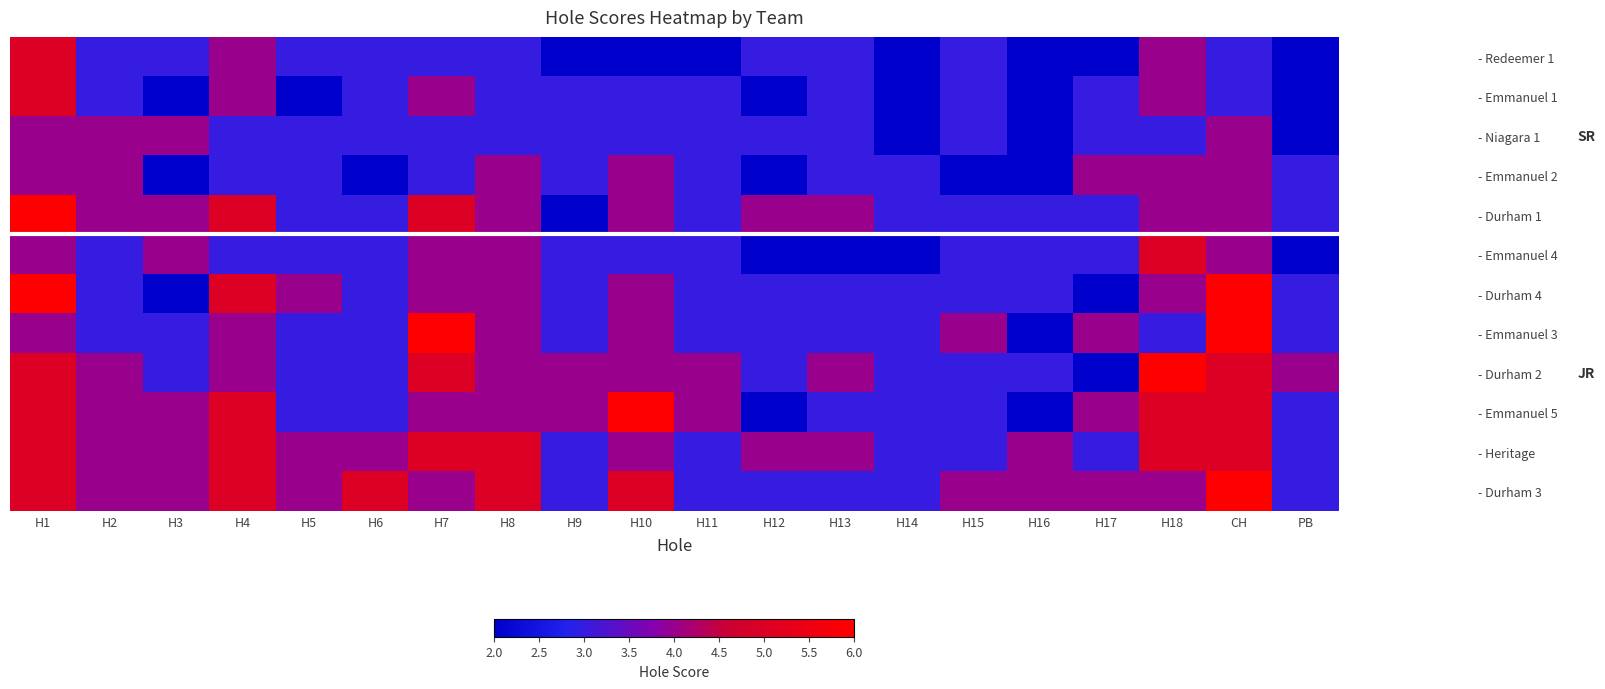

Reading left to right, what are all the values shown in this chart?

- Redeemer 1: H1=5	H2=3	H3=3	H4=4	H5=3	H6=3	H7=3	H8=3	H9=2	H10=2	H11=2	H12=3	H13=3	H14=2	H15=3	H16=2	H17=2	H18=4	CH=3	PB=2
- Emmanuel 1: H1=5	H2=3	H3=2	H4=4	H5=2	H6=3	H7=4	H8=3	H9=3	H10=3	H11=3	H12=2	H13=3	H14=2	H15=3	H16=2	H17=3	H18=4	CH=3	PB=2
- Niagara 1: H1=4	H2=4	H3=4	H4=3	H5=3	H6=3	H7=3	H8=3	H9=3	H10=3	H11=3	H12=3	H13=3	H14=2	H15=3	H16=2	H17=3	H18=3	CH=4	PB=2
- Emmanuel 2: H1=4	H2=4	H3=2	H4=3	H5=3	H6=2	H7=3	H8=4	H9=3	H10=4	H11=3	H12=2	H13=3	H14=3	H15=2	H16=2	H17=4	H18=4	CH=4	PB=3
- Durham 1: H1=6	H2=4	H3=4	H4=5	H5=3	H6=3	H7=5	H8=4	H9=2	H10=4	H11=3	H12=4	H13=4	H14=3	H15=3	H16=3	H17=3	H18=4	CH=4	PB=3
- Emmanuel 4: H1=4	H2=3	H3=4	H4=3	H5=3	H6=3	H7=4	H8=4	H9=3	H10=3	H11=3	H12=2	H13=2	H14=2	H15=3	H16=3	H17=3	H18=5	CH=4	PB=2
- Durham 4: H1=6	H2=3	H3=2	H4=5	H5=4	H6=3	H7=4	H8=4	H9=3	H10=4	H11=3	H12=3	H13=3	H14=3	H15=3	H16=3	H17=2	H18=4	CH=6	PB=3
- Emmanuel 3: H1=4	H2=3	H3=3	H4=4	H5=3	H6=3	H7=6	H8=4	H9=3	H10=4	H11=3	H12=3	H13=3	H14=3	H15=4	H16=2	H17=4	H18=3	CH=6	PB=3
- Durham 2: H1=5	H2=4	H3=3	H4=4	H5=3	H6=3	H7=5	H8=4	H9=4	H10=4	H11=4	H12=3	H13=4	H14=3	H15=3	H16=3	H17=2	H18=6	CH=5	PB=4
- Emmanuel 5: H1=5	H2=4	H3=4	H4=5	H5=3	H6=3	H7=4	H8=4	H9=4	H10=6	H11=4	H12=2	H13=3	H14=3	H15=3	H16=2	H17=4	H18=5	CH=5	PB=3
- Heritage: H1=5	H2=4	H3=4	H4=5	H5=4	H6=4	H7=5	H8=5	H9=3	H10=4	H11=3	H12=4	H13=4	H14=3	H15=3	H16=4	H17=3	H18=5	CH=5	PB=3
- Durham 3: H1=5	H2=4	H3=4	H4=5	H5=4	H6=5	H7=4	H8=5	H9=3	H10=5	H11=3	H12=3	H13=3	H14=3	H15=4	H16=4	H17=4	H18=4	CH=6	PB=3